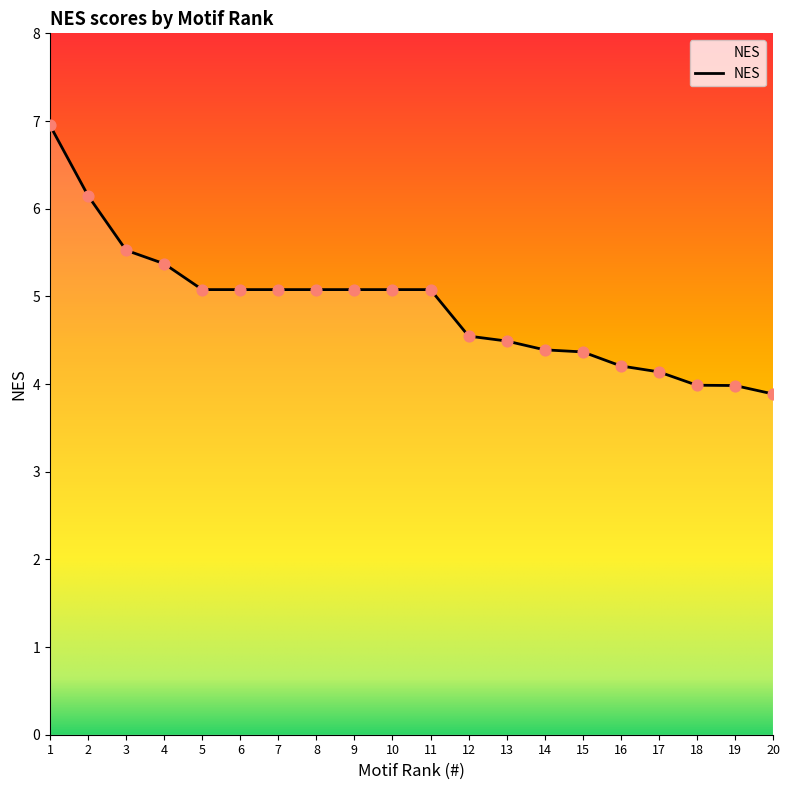

Which has a higher value, 2 or 13?

2